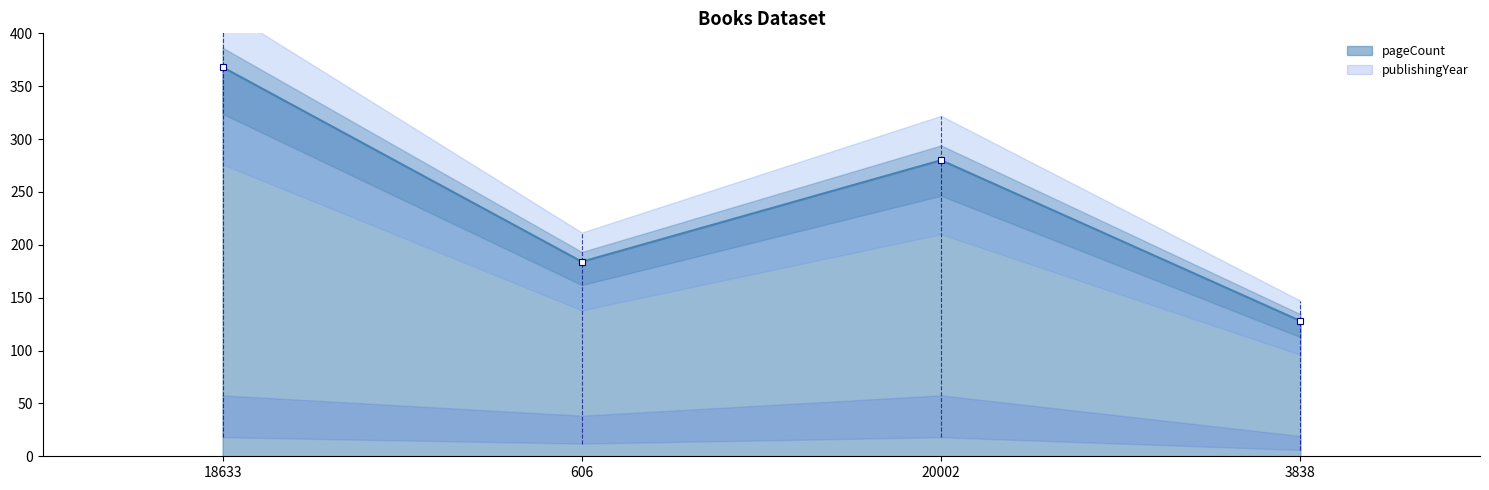

What is the greatest value displayed?

368